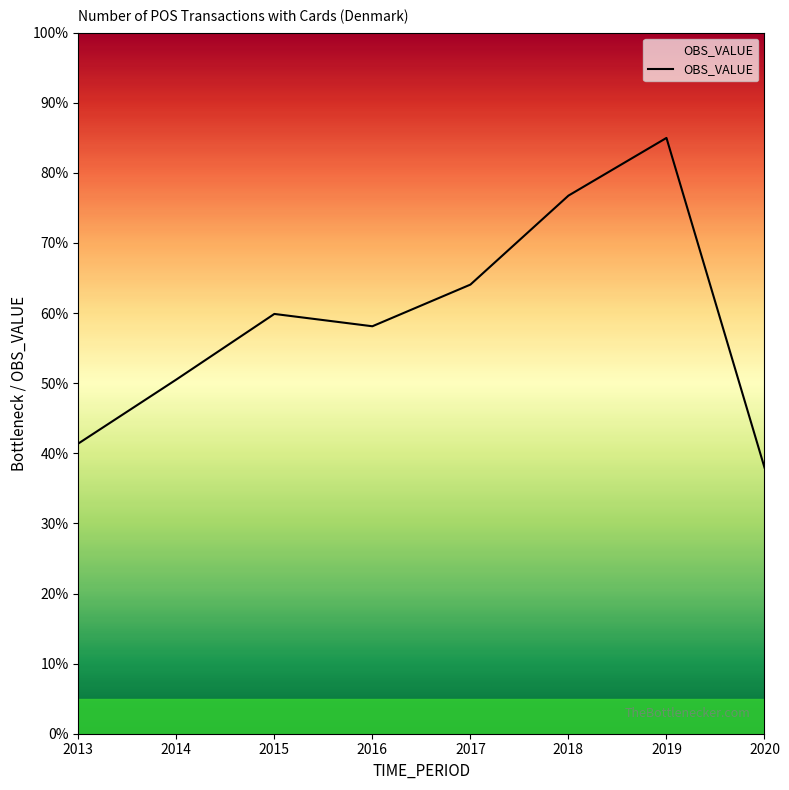

What is the sum of the values at 2013 and 2017?

105.5